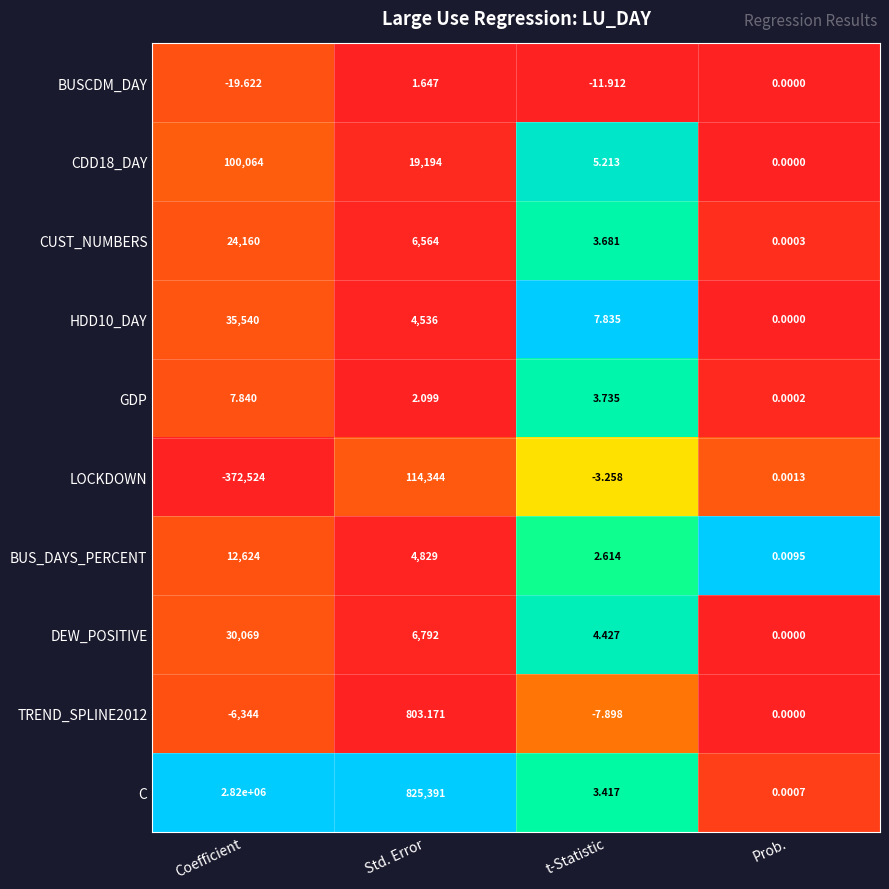

What is the total value across all series at t-Statistic?

7.9